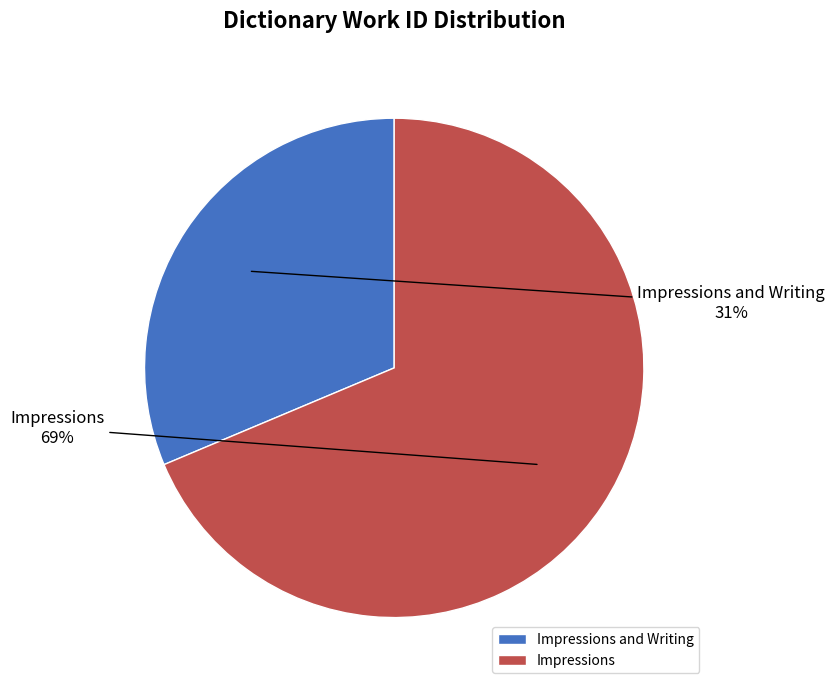

What percentage is the Impressions and Writing slice, to the nearest percent?

31%